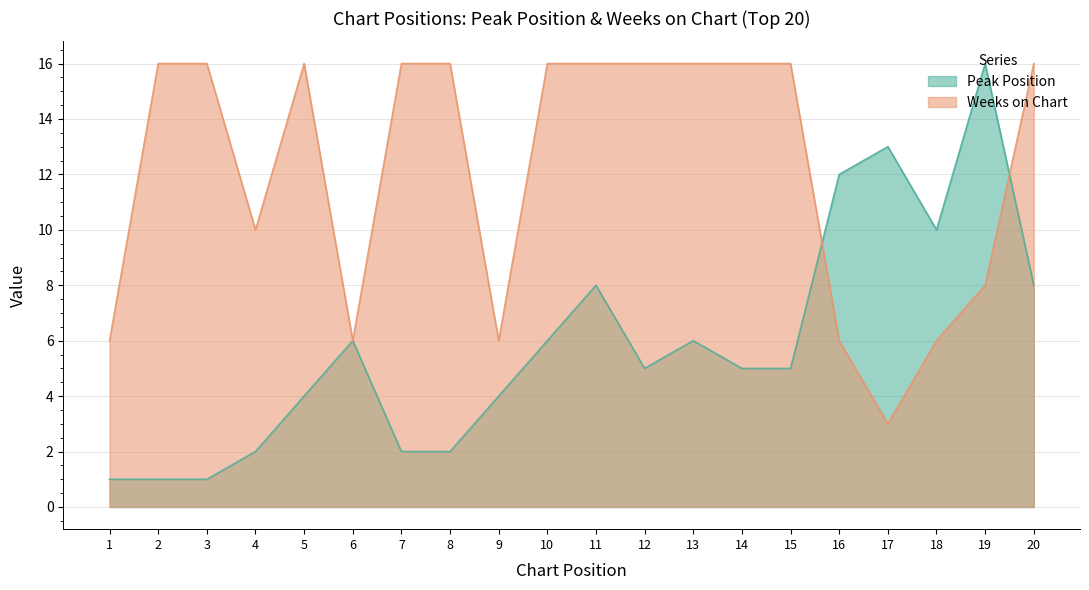

Rank the categories by Weeks on Chart value from highest to lowest.

2, 3, 5, 7, 8, 10, 11, 12, 13, 14, 15, 20, 4, 19, 1, 6, 9, 16, 18, 17